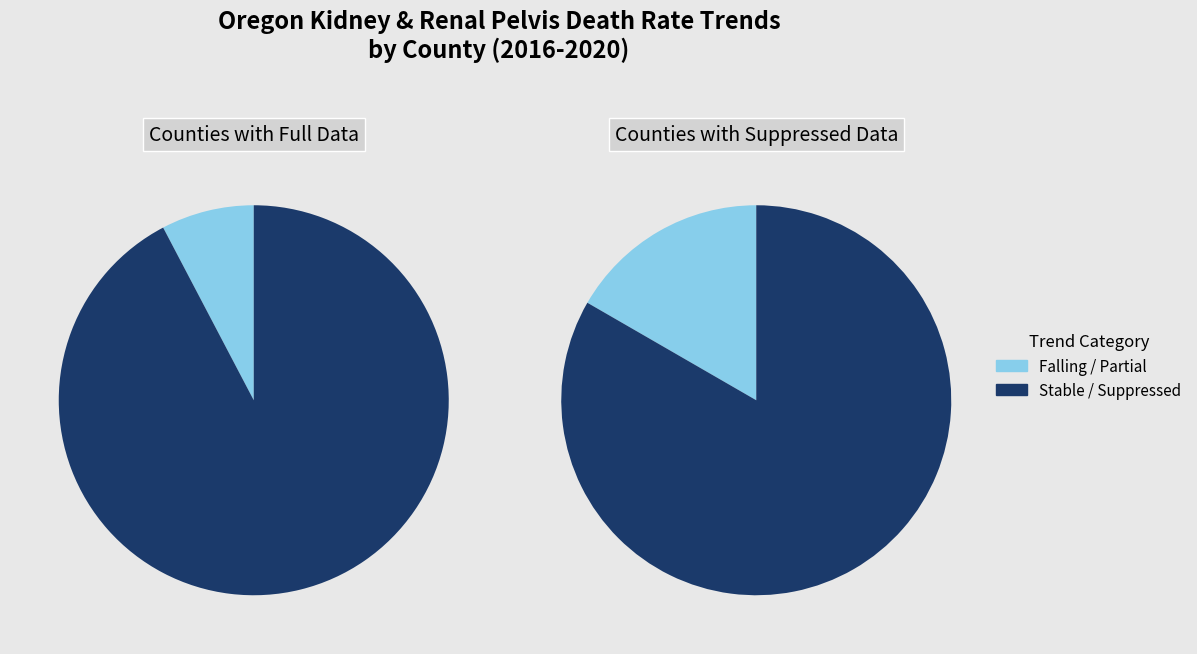

How many slices are in this pie chart?

2